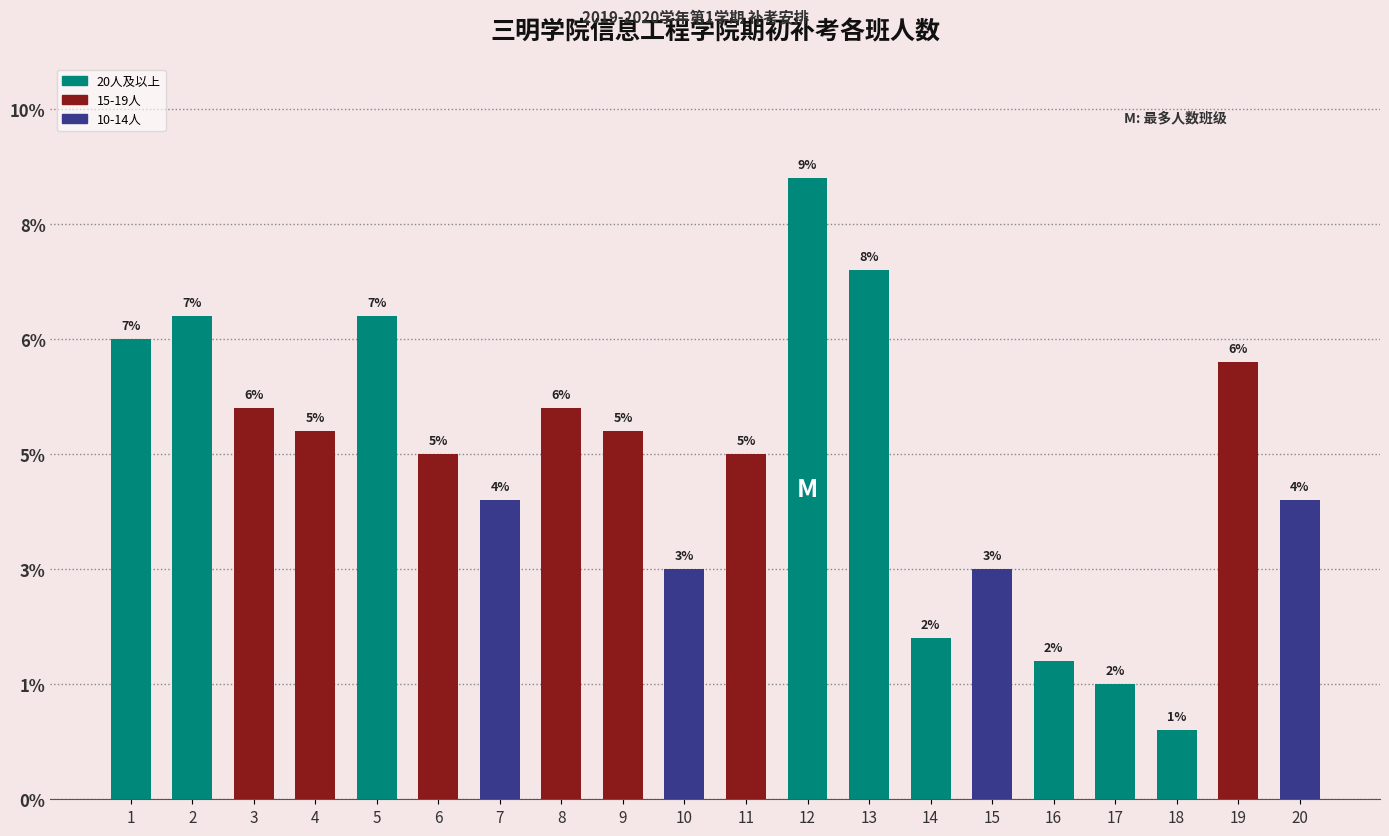

Which label corresponds to the largest value in the chart?

12